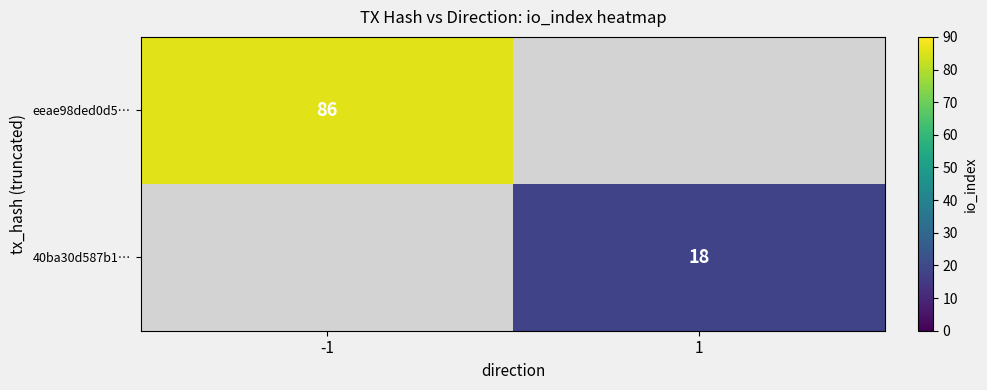

The eeae98ded0d5… series shows 58 at -1. True or false?

False